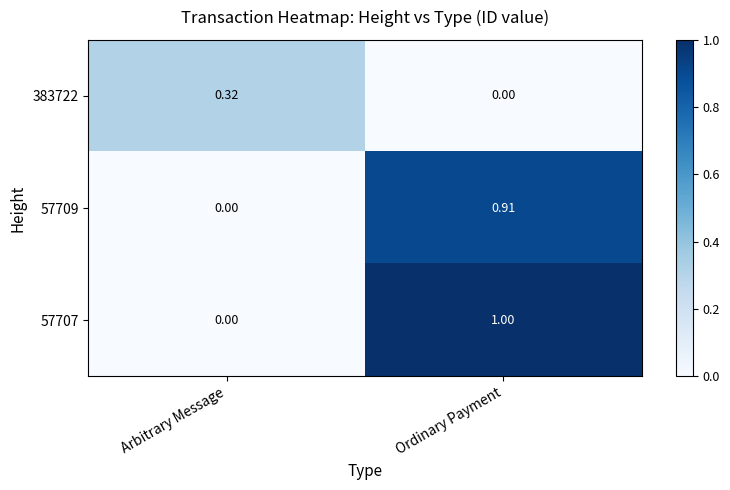

Rank the series by their maximum value, from lowest to highest.

383722, 57709, 57707